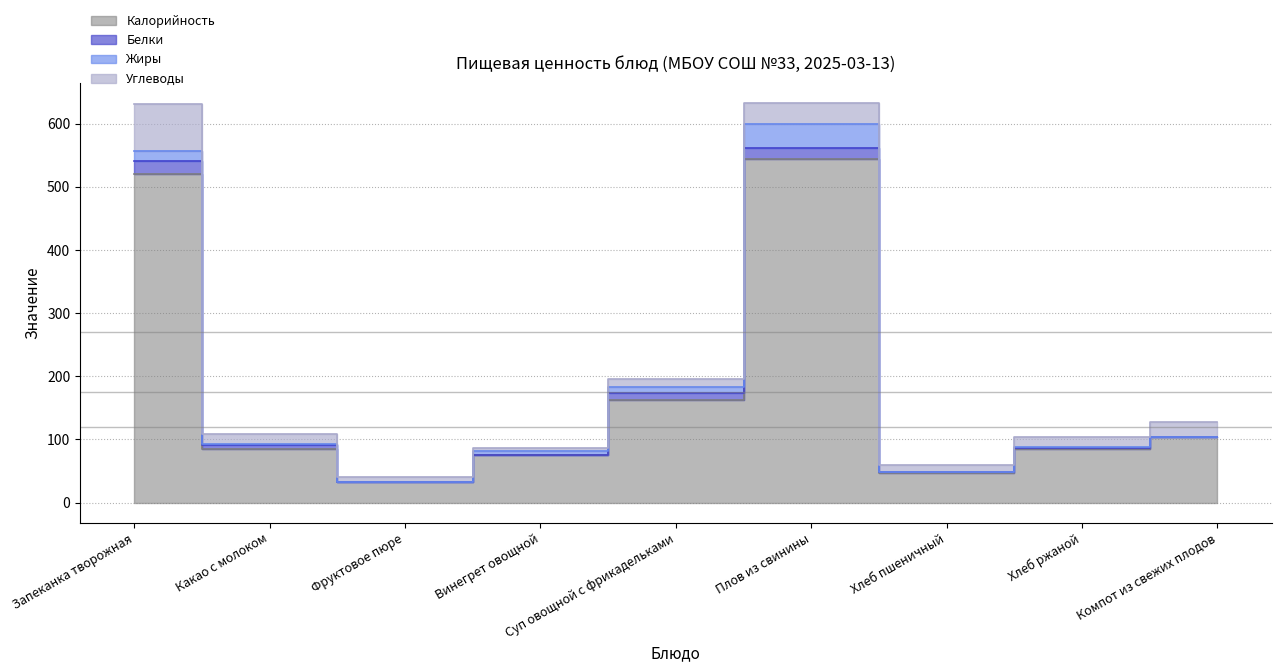

How many interior local valleys does the Калорийность series have?

2